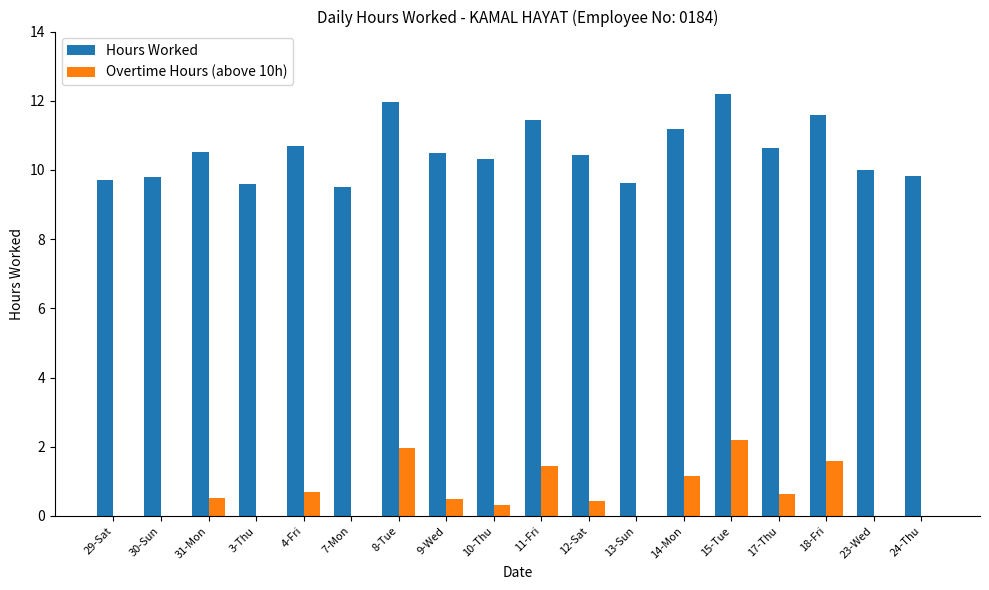

Between 30-Sun and 31-Mon, which series saw the biggest shift?

Hours Worked